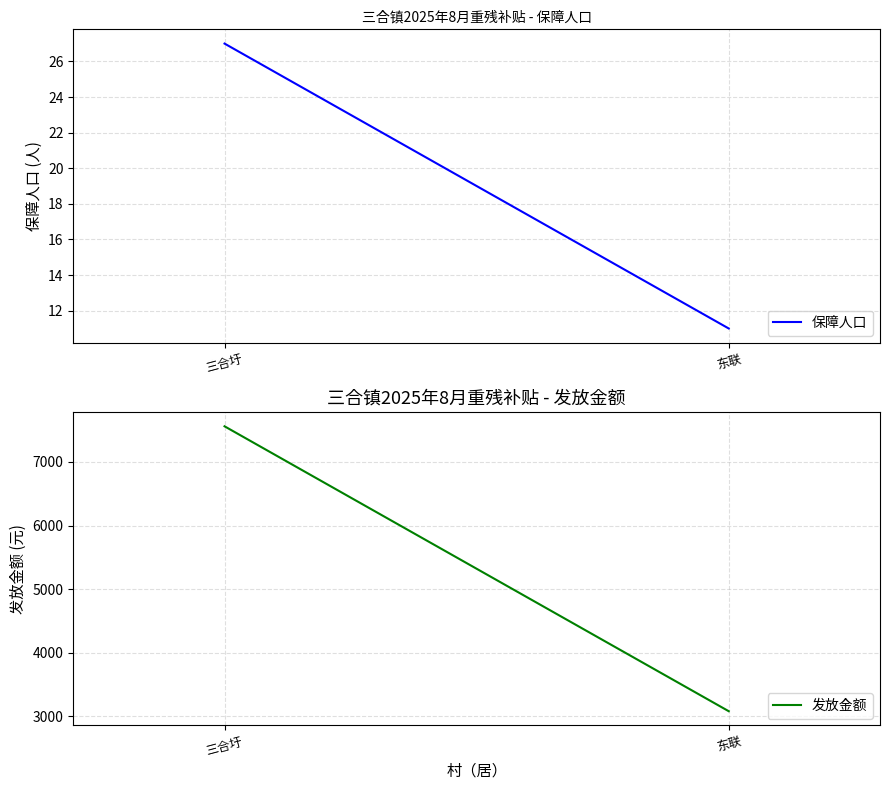

Rank the series by their average value, from lowest to highest.

保障人口, 发放金额